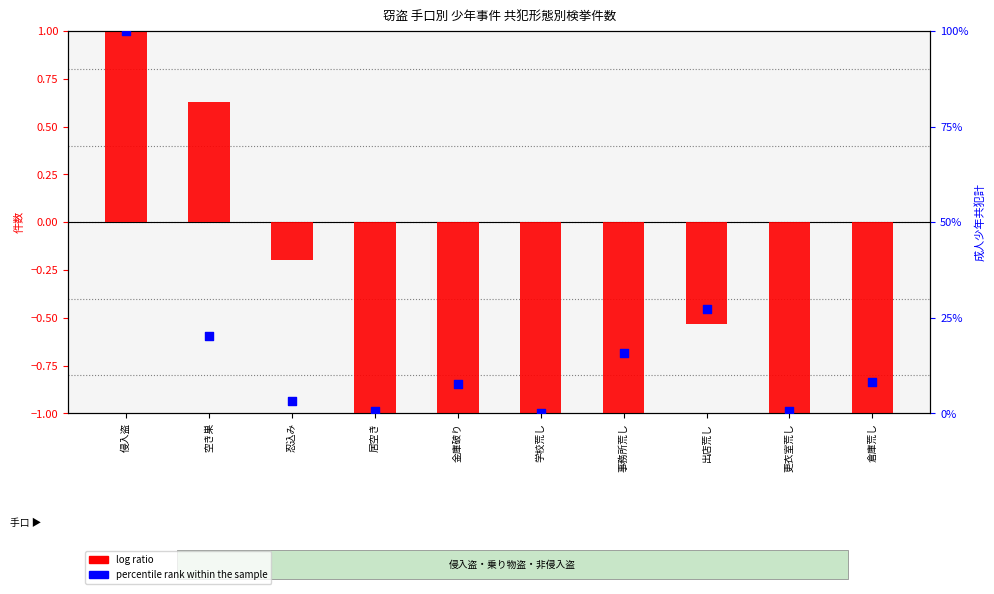

Which series contains the highest Y value?

percentile rank within the sample